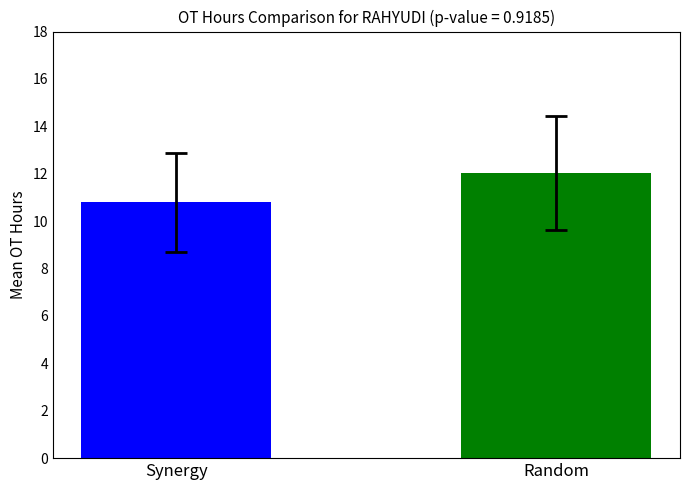

What is the maximum value shown in the chart?

12.0